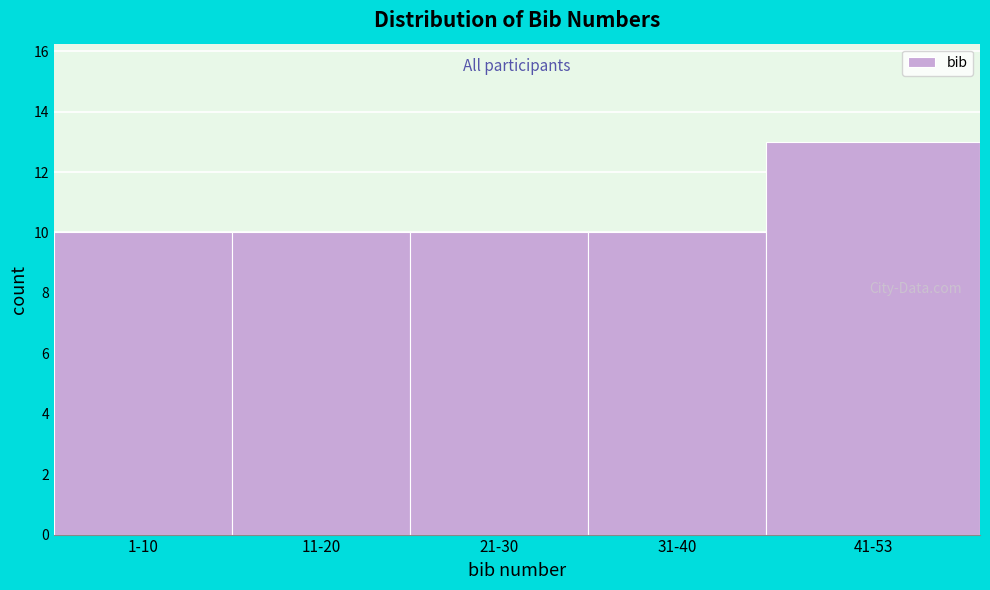

Reading left to right, extract all data points from this chart.

10	10	10	10	13